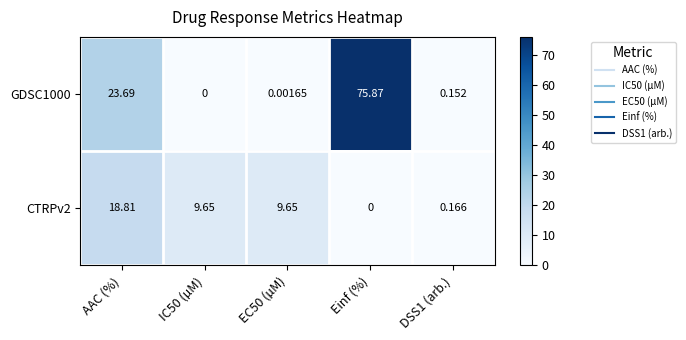

Is the value of GDSC1000 at AAC (%) greater than the value of CTRPv2 at EC50 (µM)?

Yes